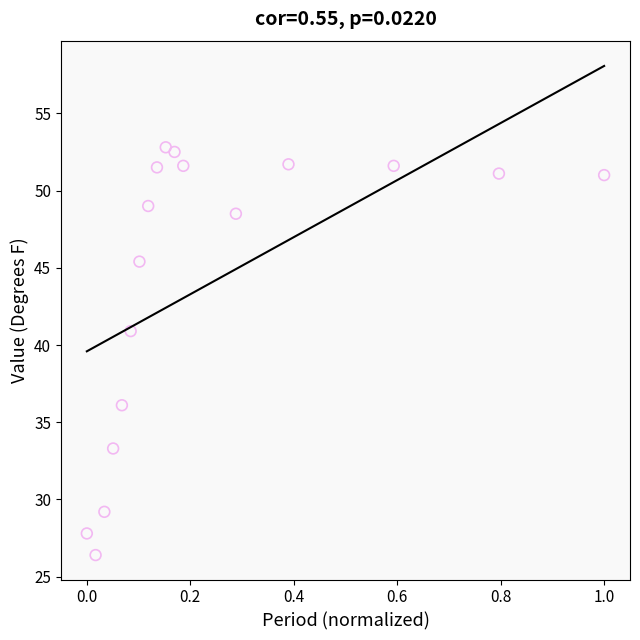

What Y value in the scatter plot is closest to 39?

40.9